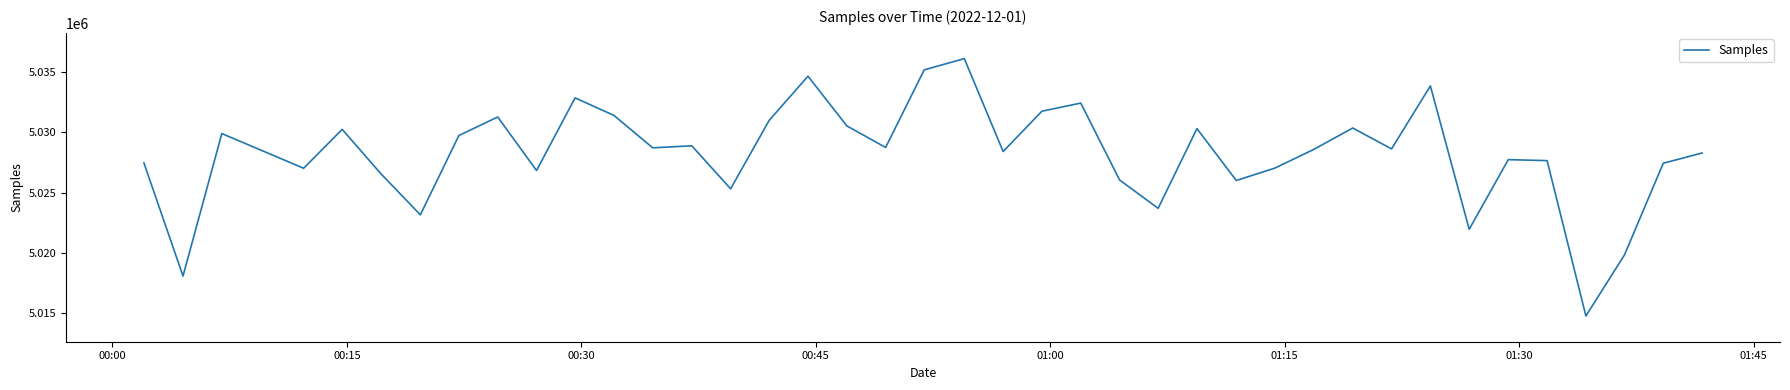

What is the smallest value displayed?

5014787